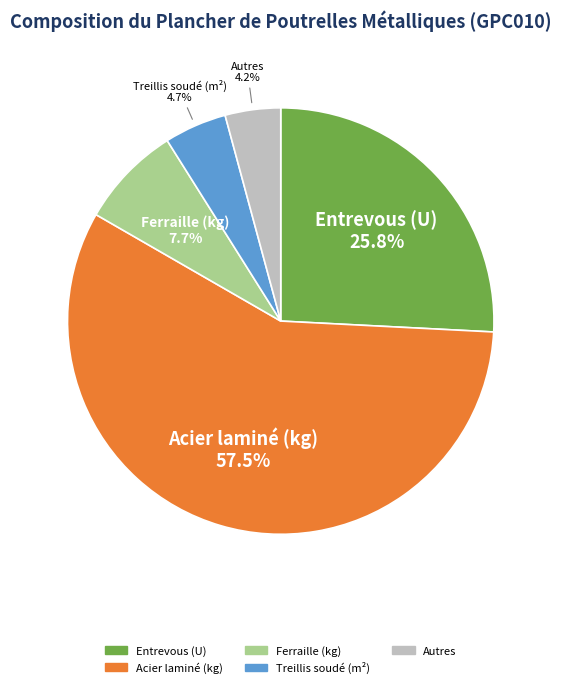

How much of the chart is everything except Ferraille (kg)?

92.3%